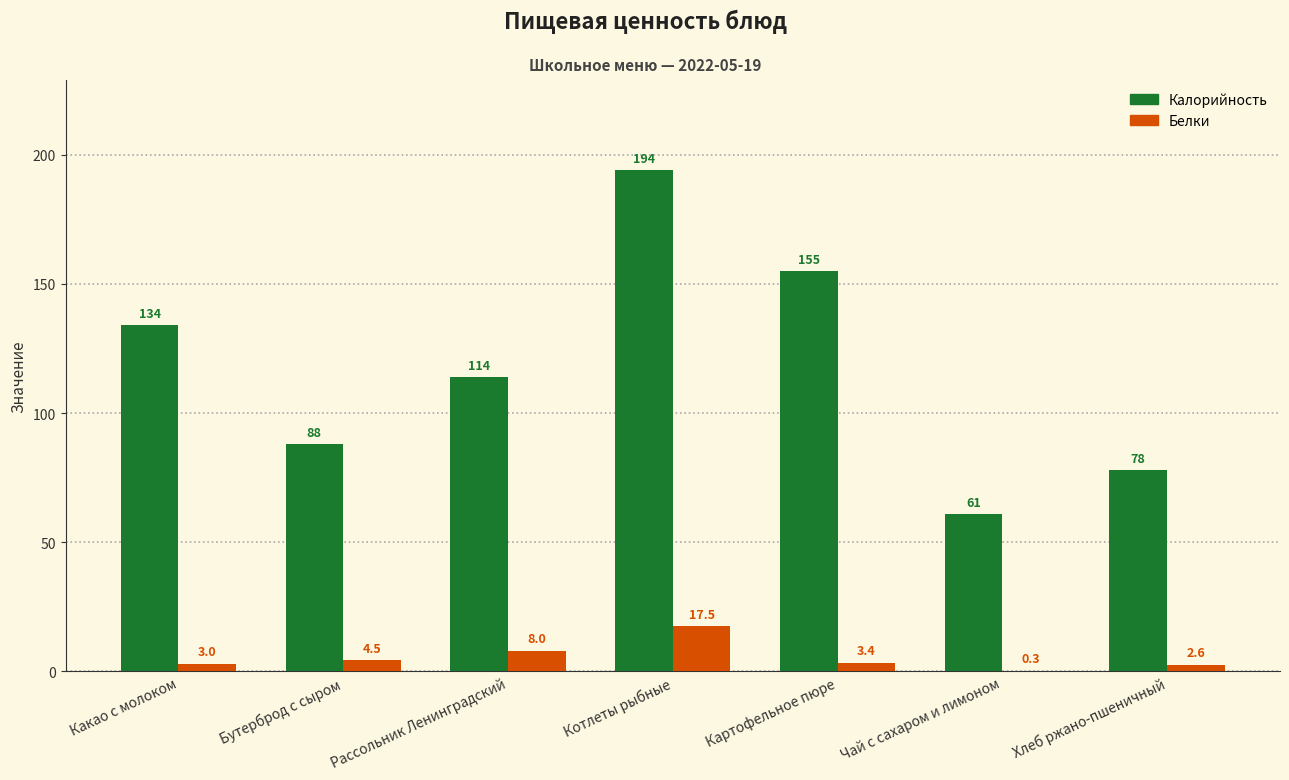

Where does the Калорийность series first go above 114?

Какао с молоком